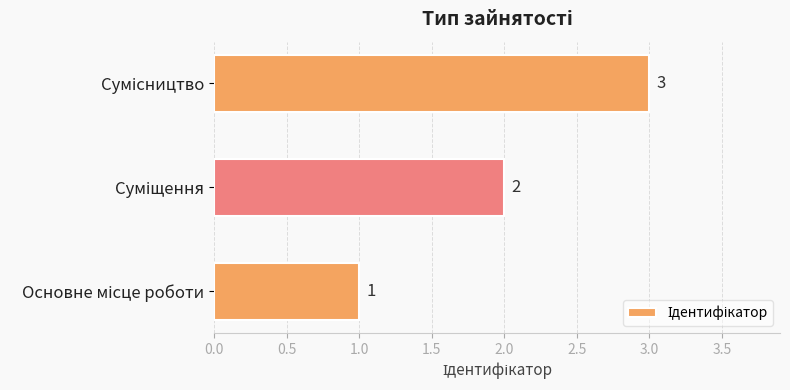

What is the maximum value shown in the chart?

3